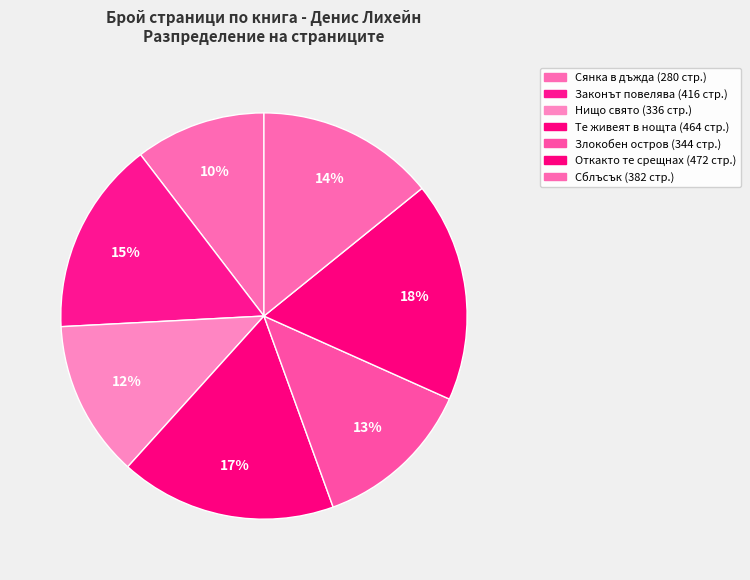

Is it true that Те живеят в нощта is 10% of the pie?

False